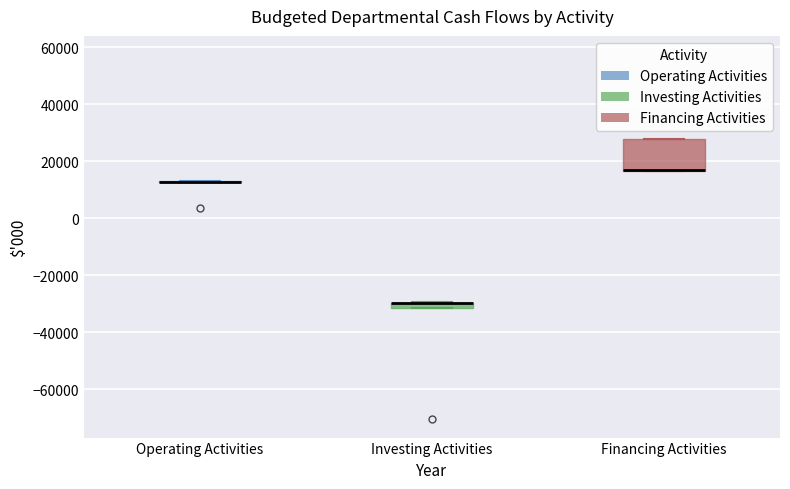

Which box is the tallest, from its lower edge to its upper edge?

Financing Activities